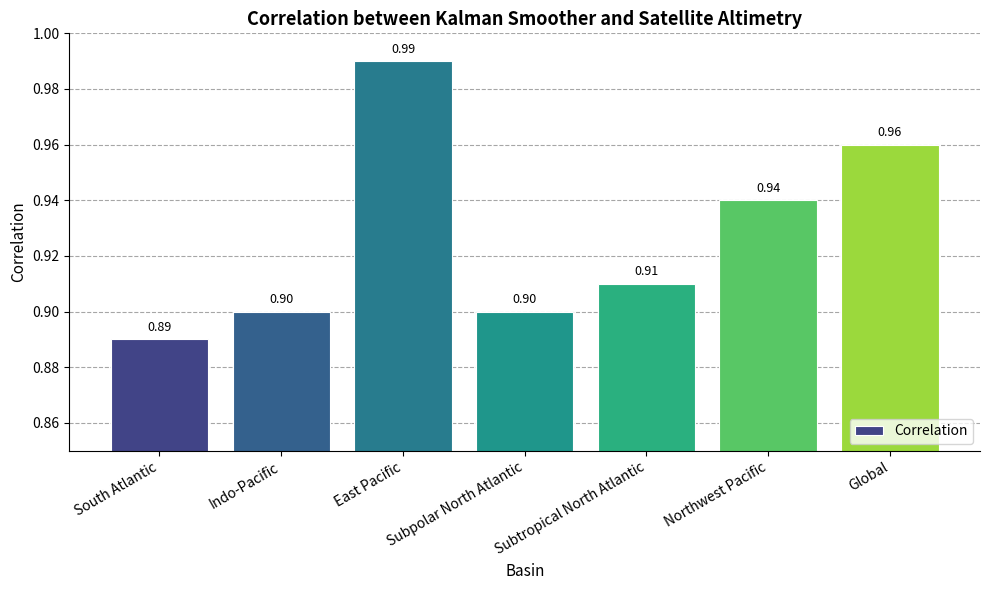

Where is the data nearest to the value 0?

South Atlantic